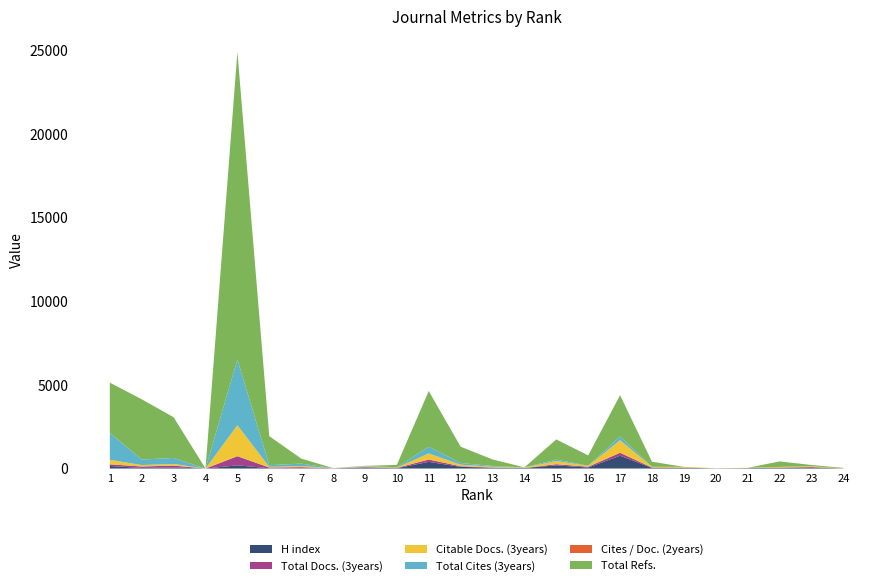

Reading left to right, extract all data points from this chart.

H index: 1=152	2=34	3=66	4=0	5=191	6=14	7=10	8=7	9=55	10=19	11=399	12=102	13=45	14=29	15=190	16=59	17=766	18=40	19=49	20=11	21=27	22=43	23=60	24=0
Total Docs. (3years): 1=99	2=88	3=110	4=0	5=547	6=45	7=71	8=7	9=29	10=19	11=139	12=35	13=16	14=0	15=68	16=48	17=177	18=19	19=0	20=0	21=0	22=13	23=29	24=3
Citable Docs. (3years): 1=269	2=87	3=98	4=0	5=1851	6=40	7=70	8=5	9=47	10=17	11=366	12=93	13=45	14=28	15=190	16=51	17=752	18=40	19=47	20=9	21=15	22=42	23=51	24=0
Total Cites (3years): 1=1600	2=328	3=355	4=0	5=3922	6=99	7=141	8=5	9=29	10=17	11=396	12=100	13=45	14=12	15=85	16=9	17=219	18=4	19=4	20=0	21=0	22=0	23=1	24=0
Cites / Doc. (2years): 1=6	2=2	3=1	4=0	5=1	6=2	7=2	8=0	9=0	10=1	11=0	12=0	13=0	14=0	15=0	16=0	17=0	18=0	19=0	20=0	21=0	22=0	23=0	24=0
Total Refs.: 1=3006	2=3599	3=2435	4=0	5=18388	6=1733	7=302	8=0	9=0	10=145	11=3333	12=976	13=391	14=0	15=1207	16=619	17=2467	18=303	19=0	20=0	21=0	22=326	23=72	24=34